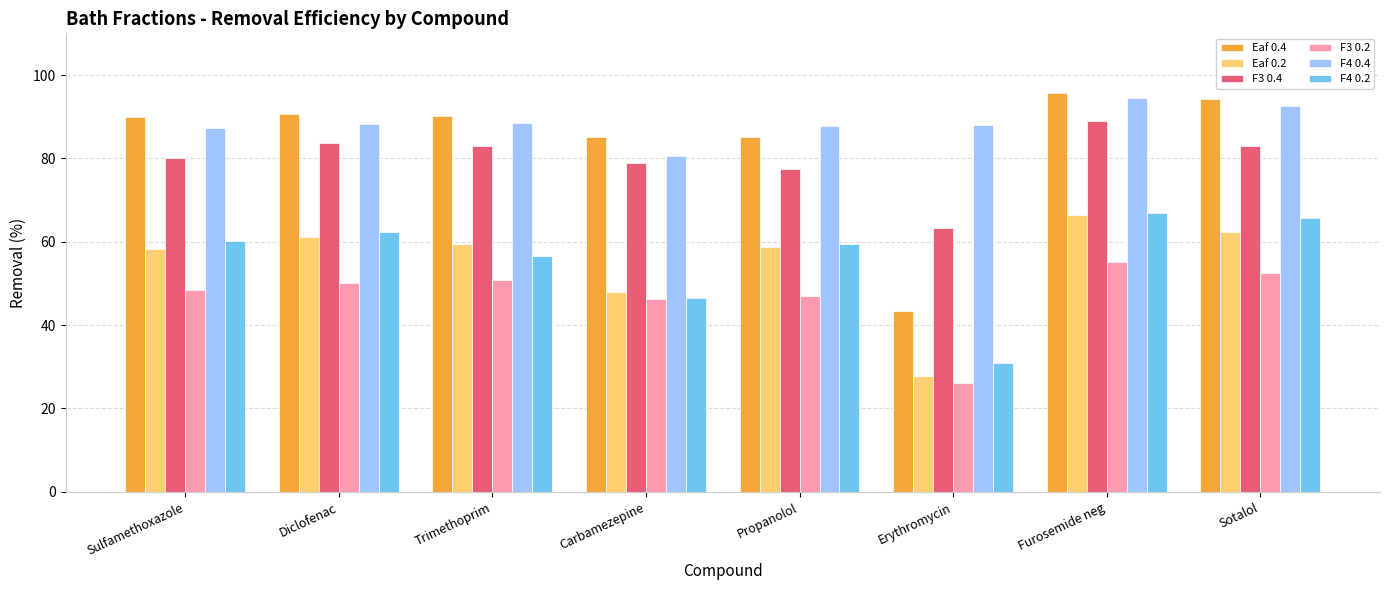

What is the minimum value for F4 0.4?

80.6